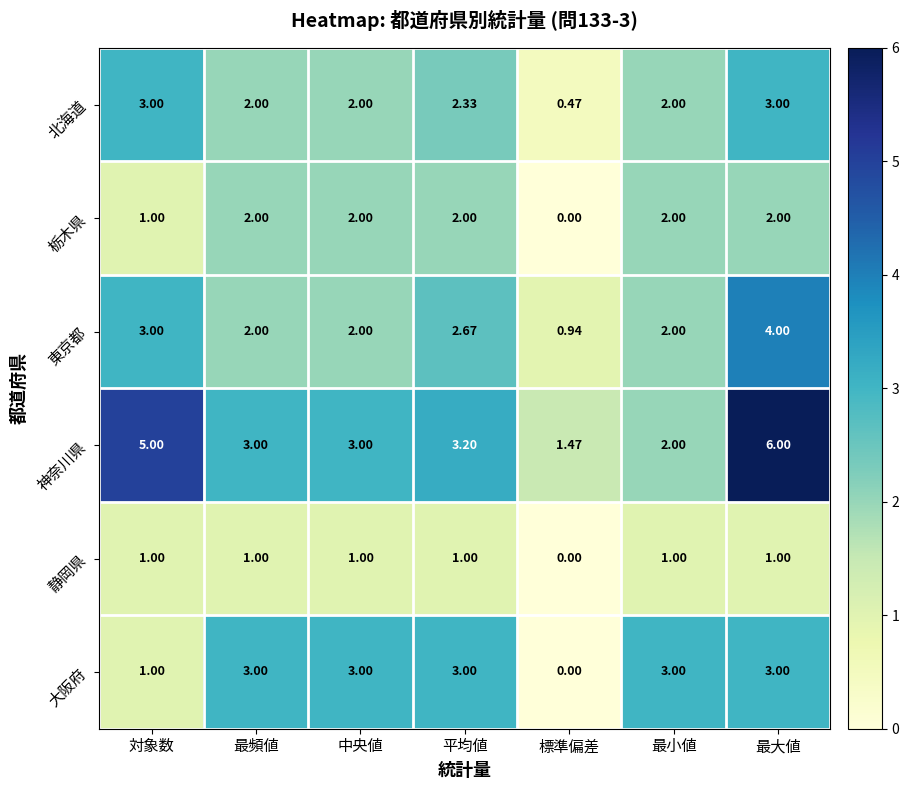

Which category has the lowest value in the 栃木県 series?

標準偏差